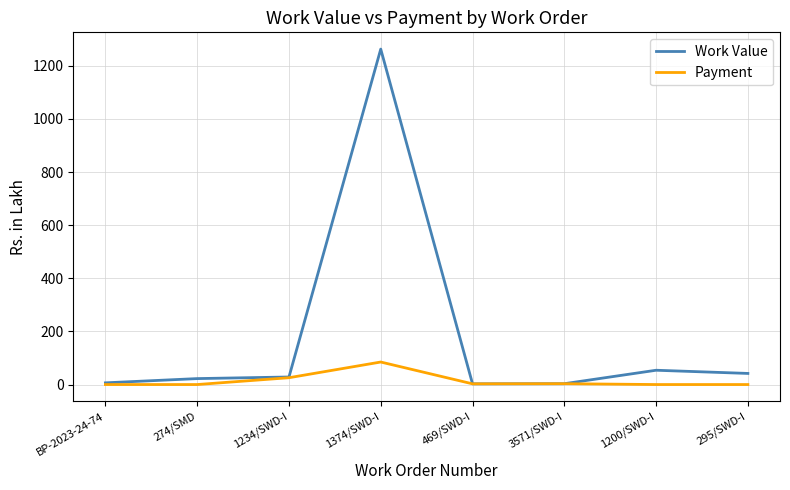

What is the greatest value displayed?

1262.6